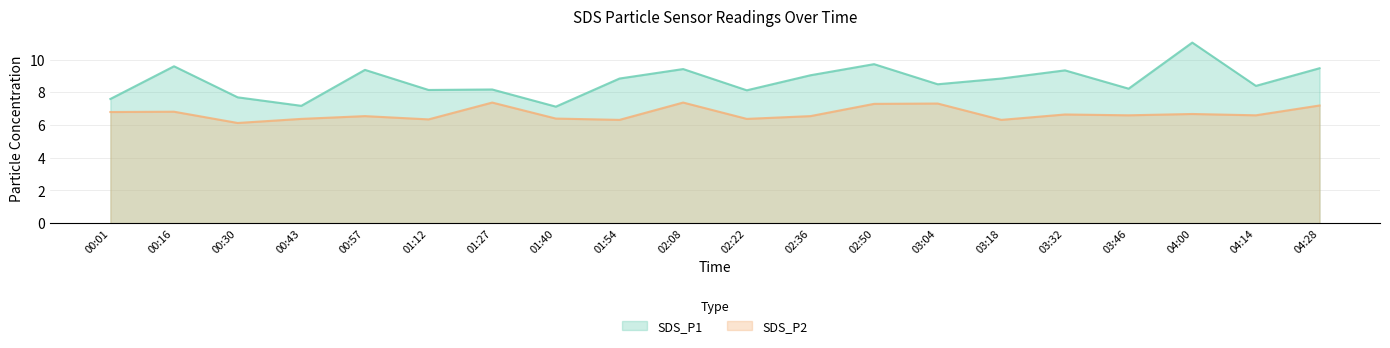

Between 01:27 and 04:14, which is larger?

04:14